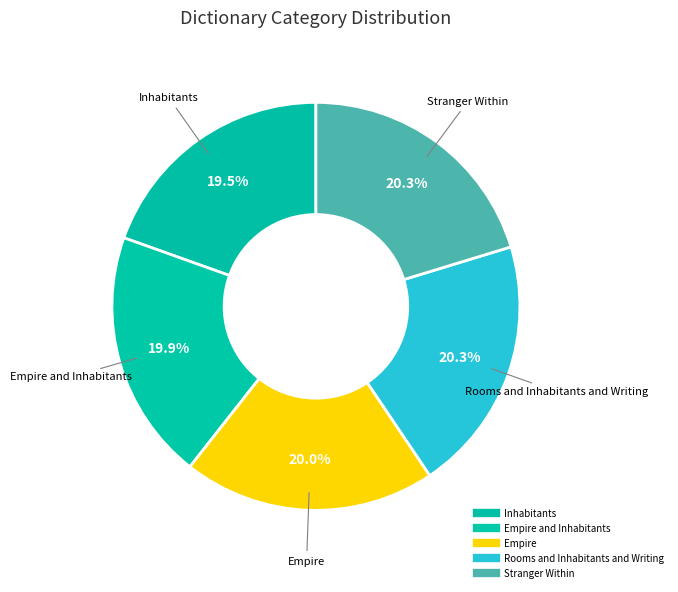

How many segments does this pie chart have?

5